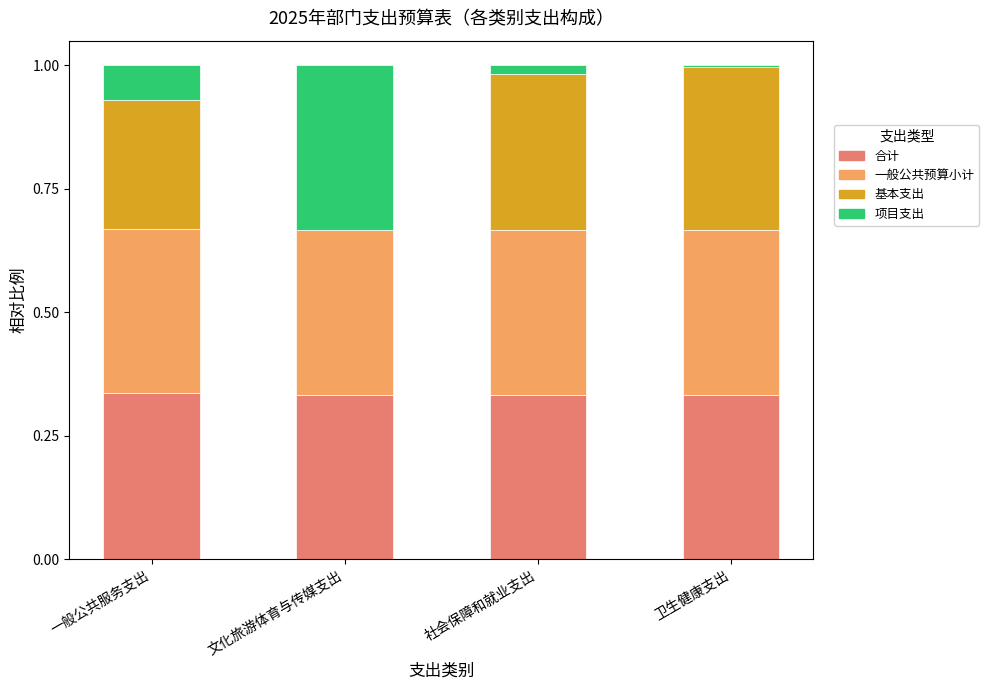

What is the average value of the 合计 series?

0.3